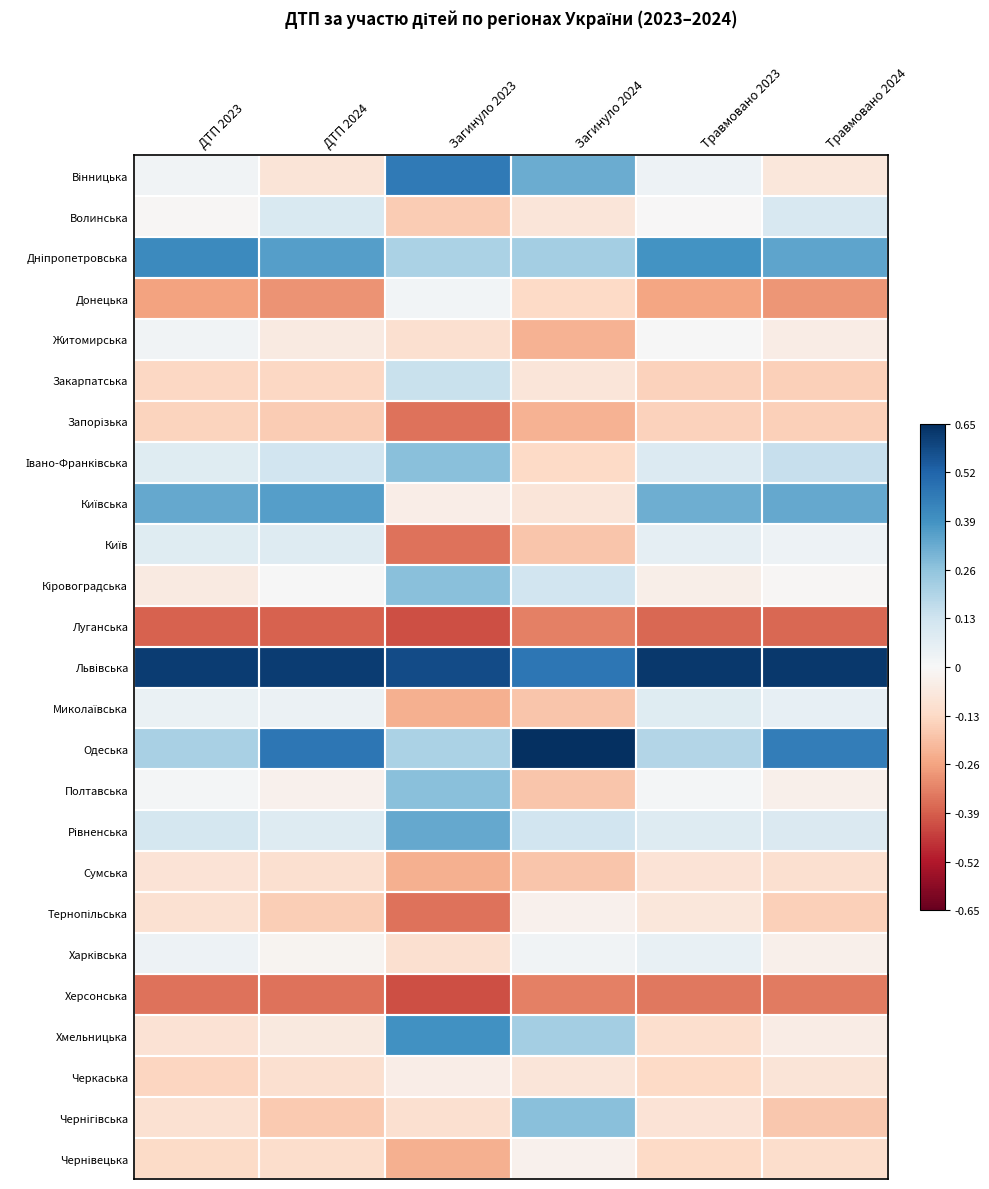

Which series has the largest total across all categories?

Львівська